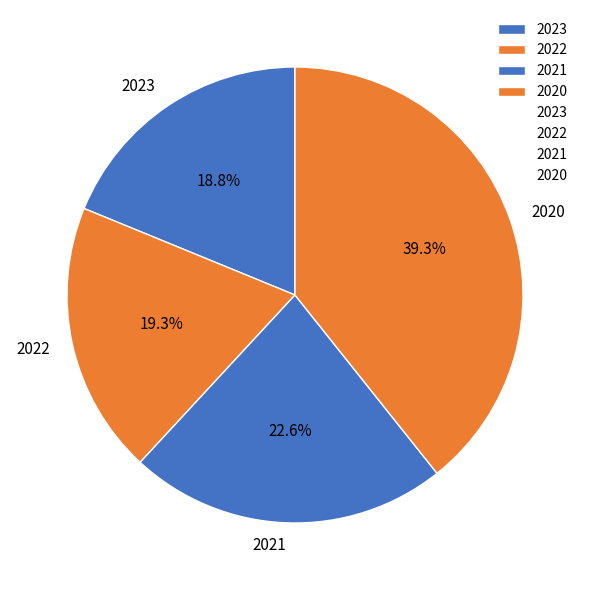

What is the largest slice in the pie chart?

2020